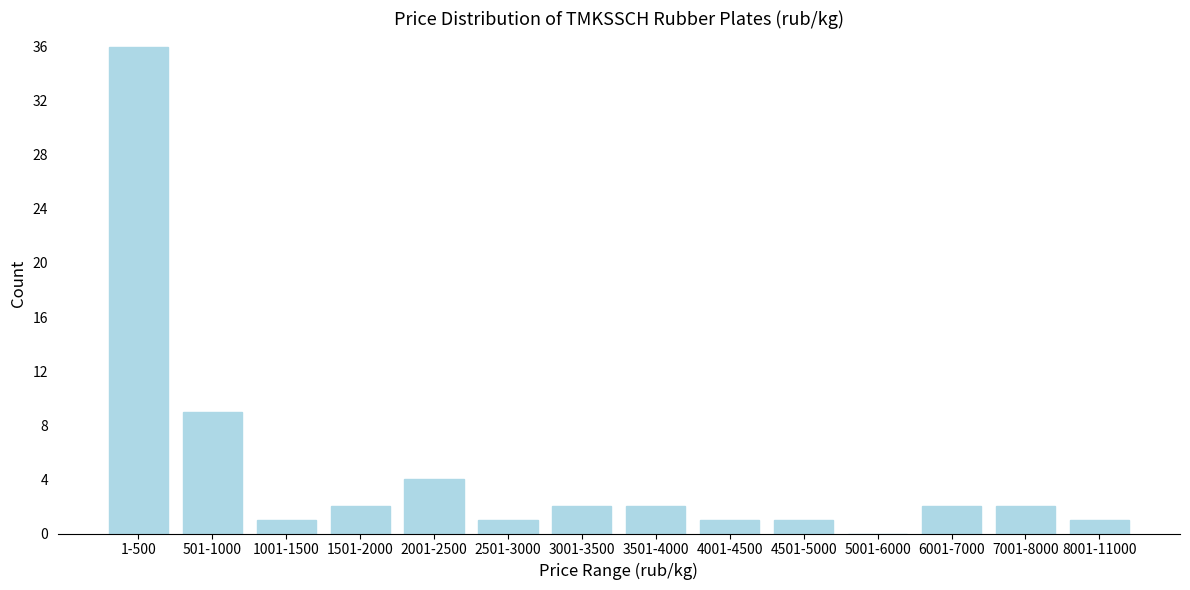

Reading right to left, extract all data points from this chart.

8001-11000=1	7001-8000=2	6001-7000=2	5001-6000=0	4501-5000=1	4001-4500=1	3501-4000=2	3001-3500=2	2501-3000=1	2001-2500=4	1501-2000=2	1001-1500=1	501-1000=9	1-500=36